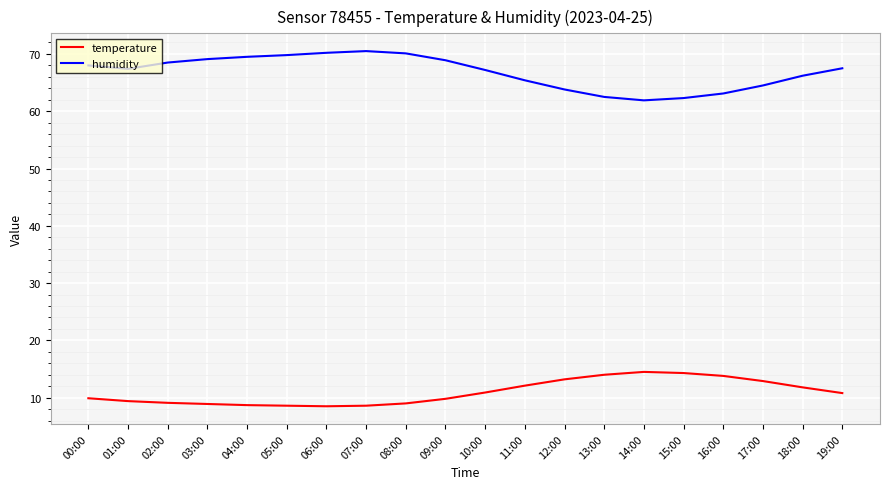

True or false: humidity and temperature cross at least once.

False